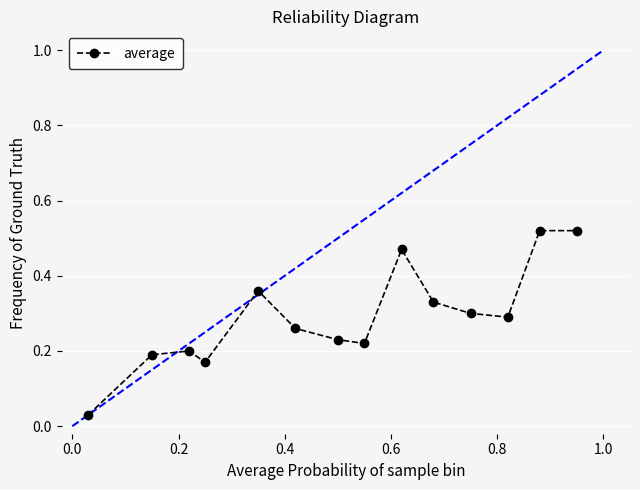

True or false: there are more than 1 points higher than both neighbors.

True